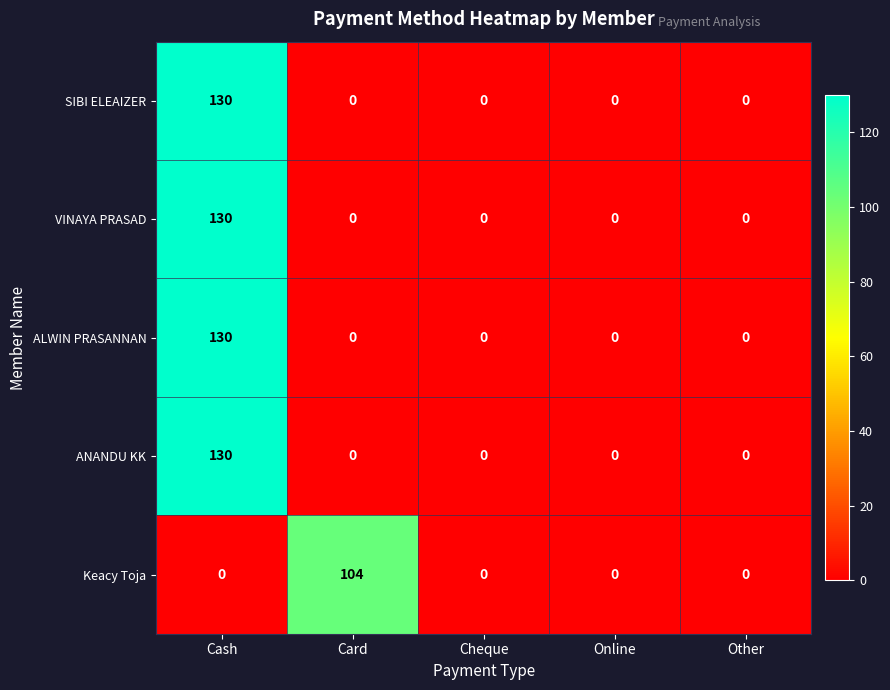

Reading left to right, what are all the values shown in this chart?

SIBI ELEAIZER: 130	0	0	0	0
VINAYA PRASAD: 130	0	0	0	0
ALWIN PRASANNAN: 130	0	0	0	0
ANANDU KK: 130	0	0	0	0
Keacy Toja: 0	104	0	0	0